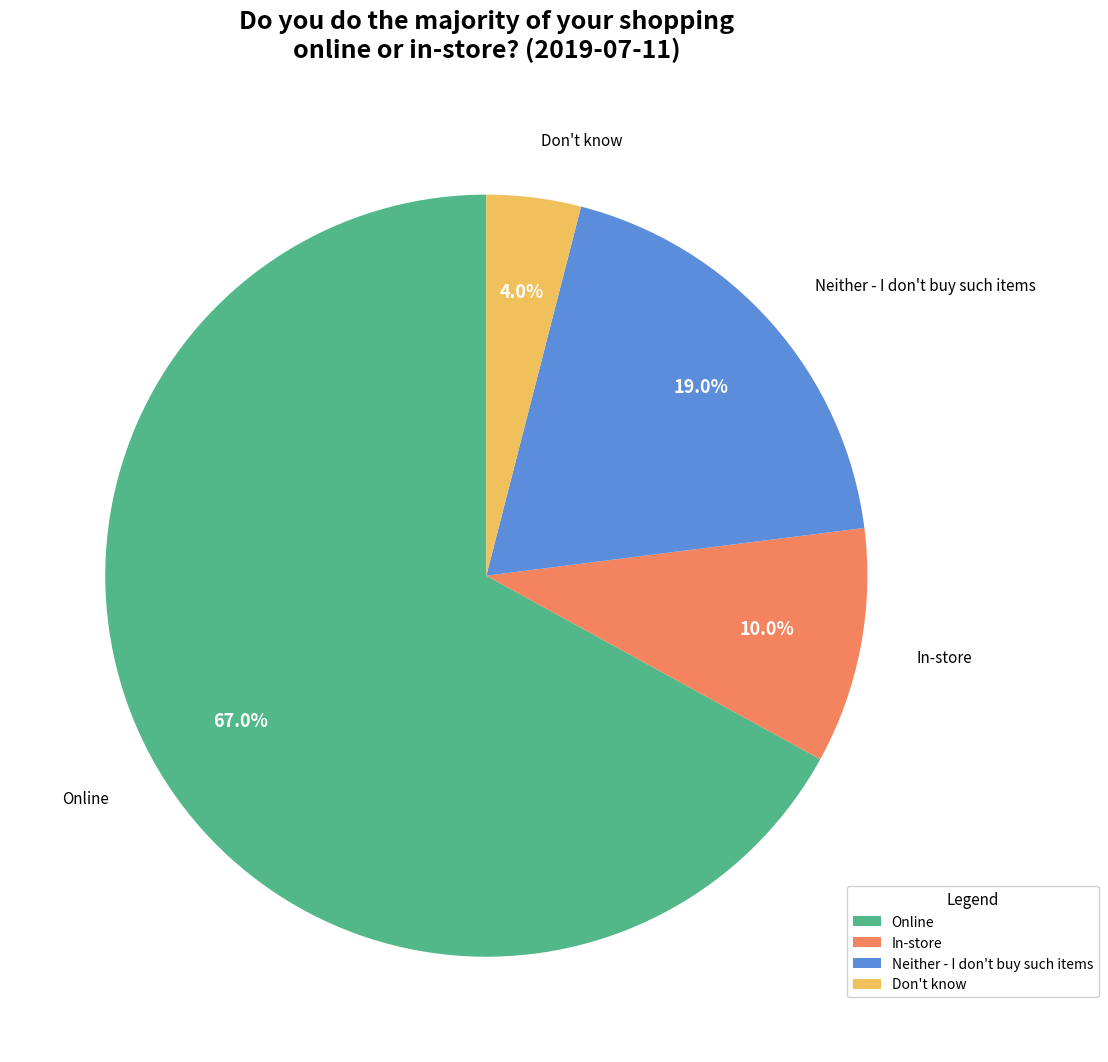

Is it true that Online is 82% of the pie?

False